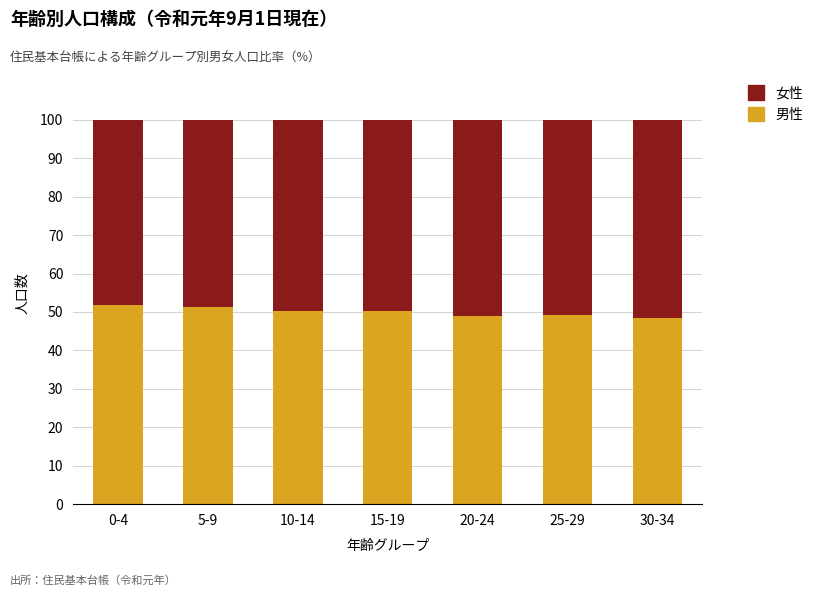

True or false: 男性 has a value of 48.5 at 30-34.

True